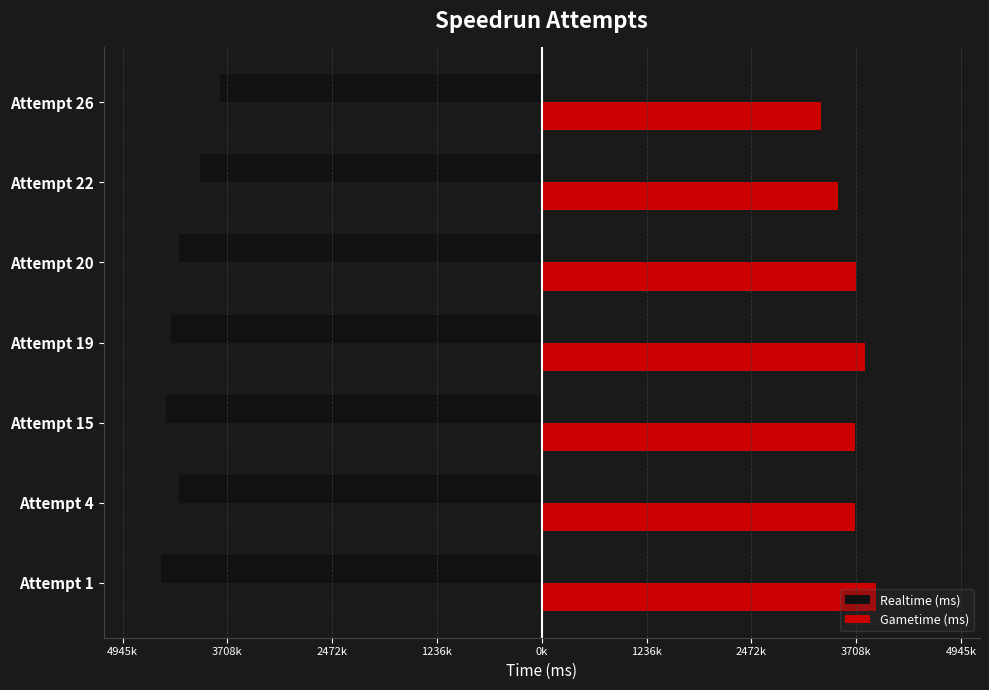

What is the lowest value of the Gametime (ms) series?

3297574